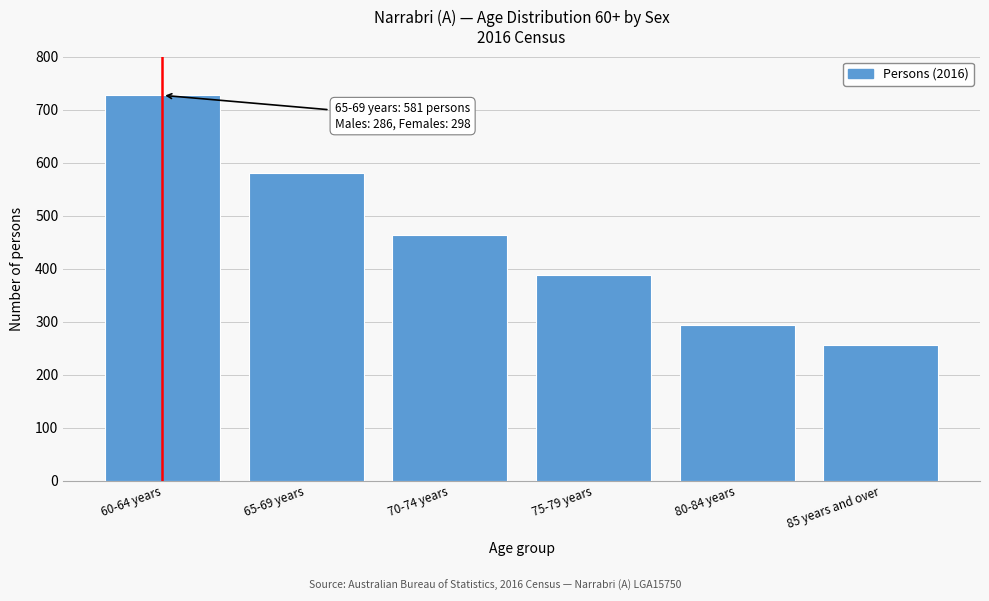

Reading right to left, list all the values displayed in this chart.

85 years and over=256	80-84 years=294	75-79 years=387	70-74 years=464	65-69 years=581	60-64 years=727